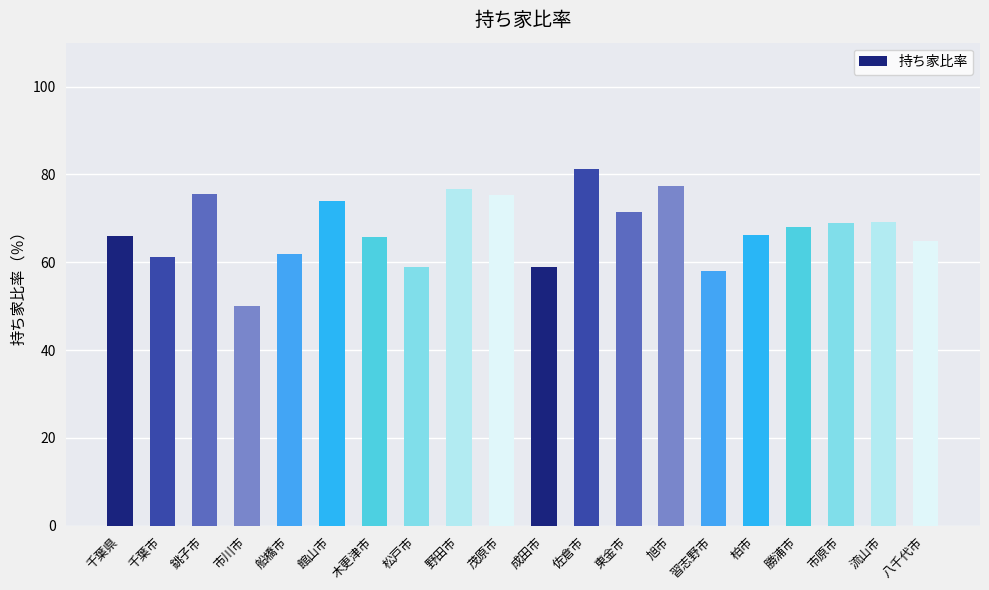

At which category does the chart reach its peak across all series?

佐倉市